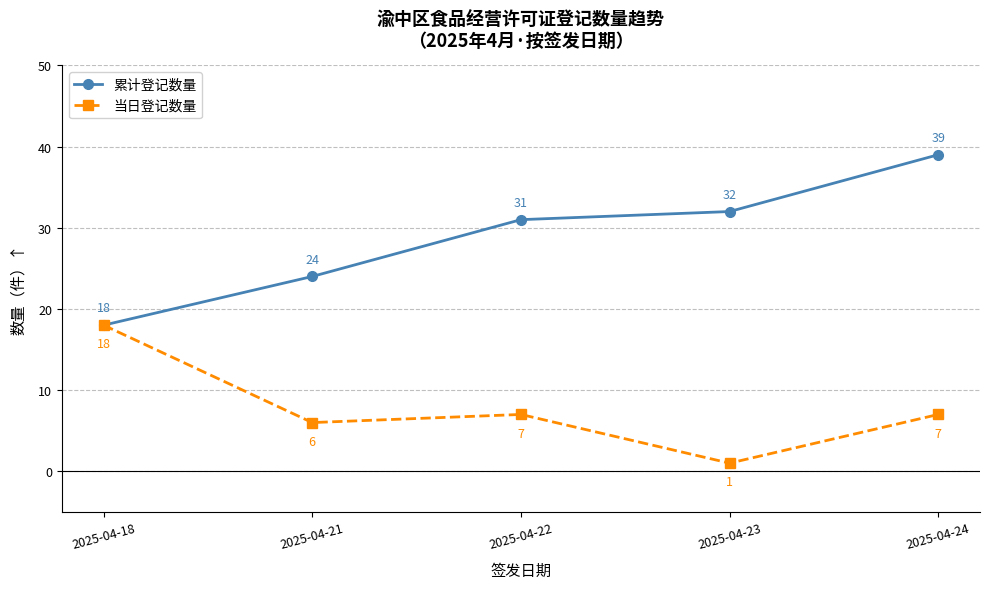

Read the 累计登记数量 value at 2025-04-24.

39